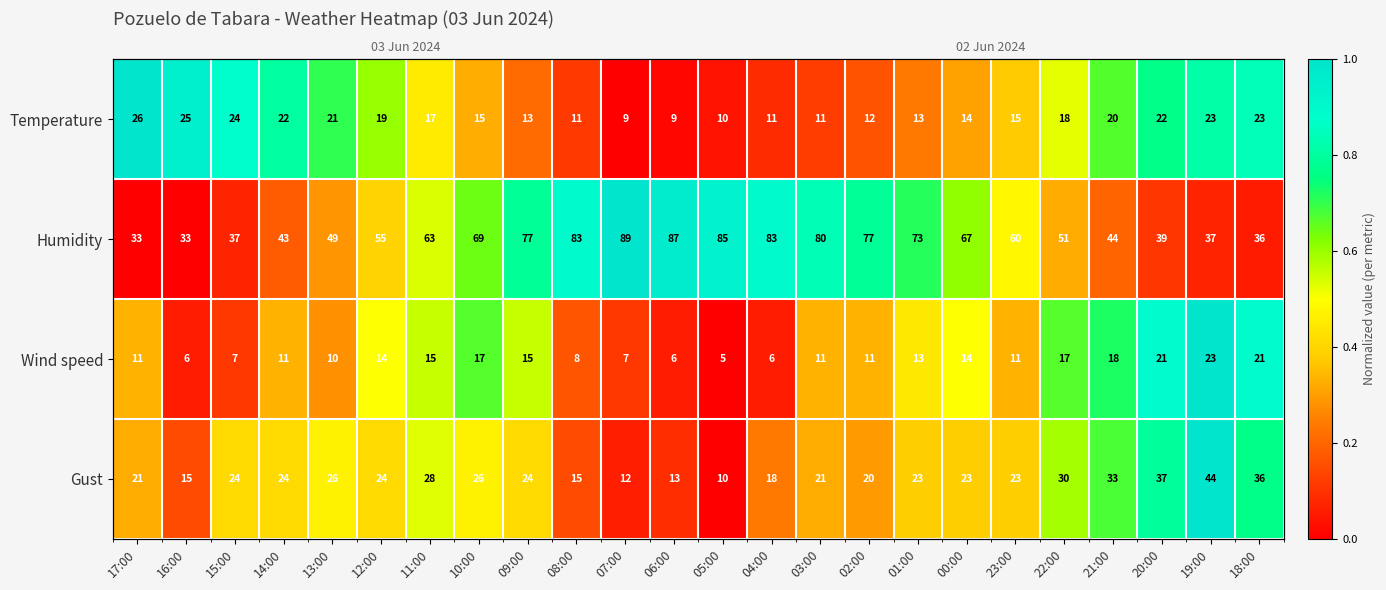

True or false: Gust has a value of 0.0 at 07:00.

False